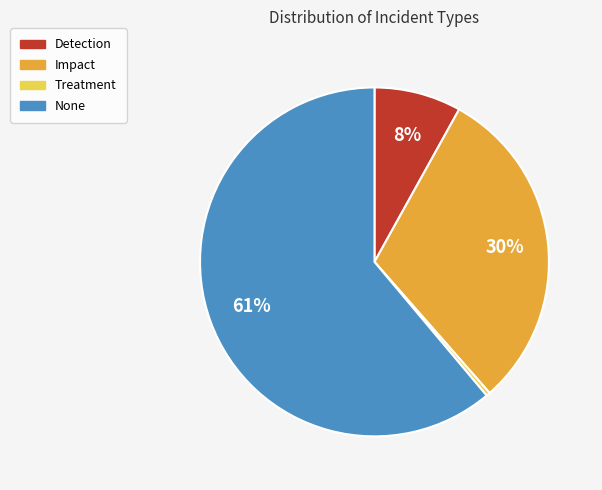

Between Treatment and Detection, which is larger?

Detection